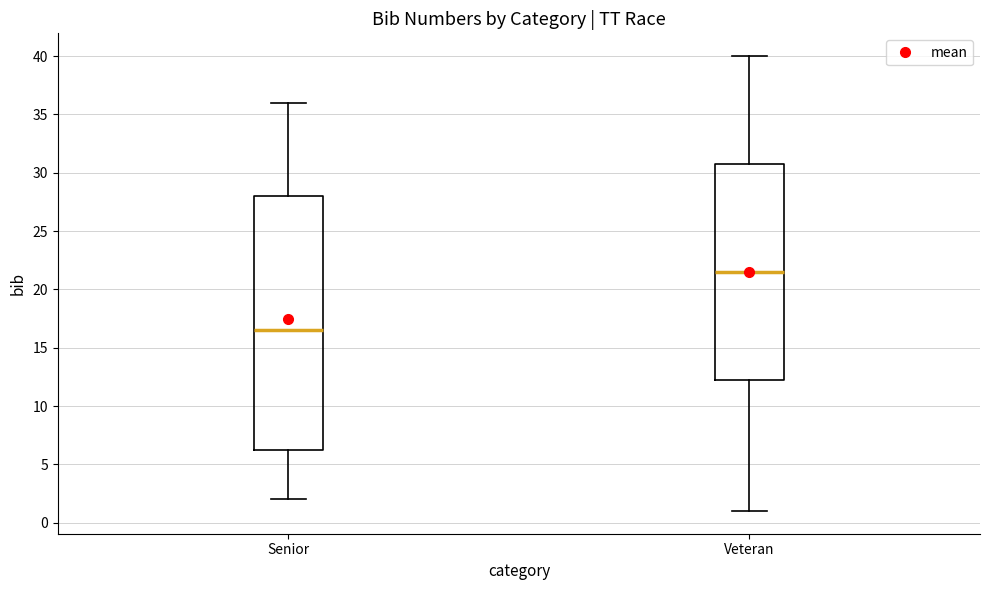

Reading left to right, transcribe this box plot: for each box, give where its median line is, the range the box spans, and where its two whiskers end, as read against the y-axis. The values are not printed on the chart, so give them approximately, as read against the axis.

Senior: median 16.5, box 6.5 to 28.0, whiskers 2.0 to 36.0
Veteran: median 21.5, box 12.5 to 31.0, whiskers 1.0 to 40.0